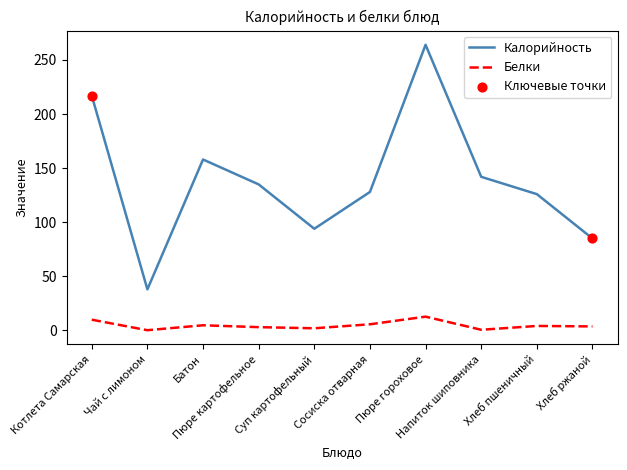

Which series has the widest spread of values?

Калорийность